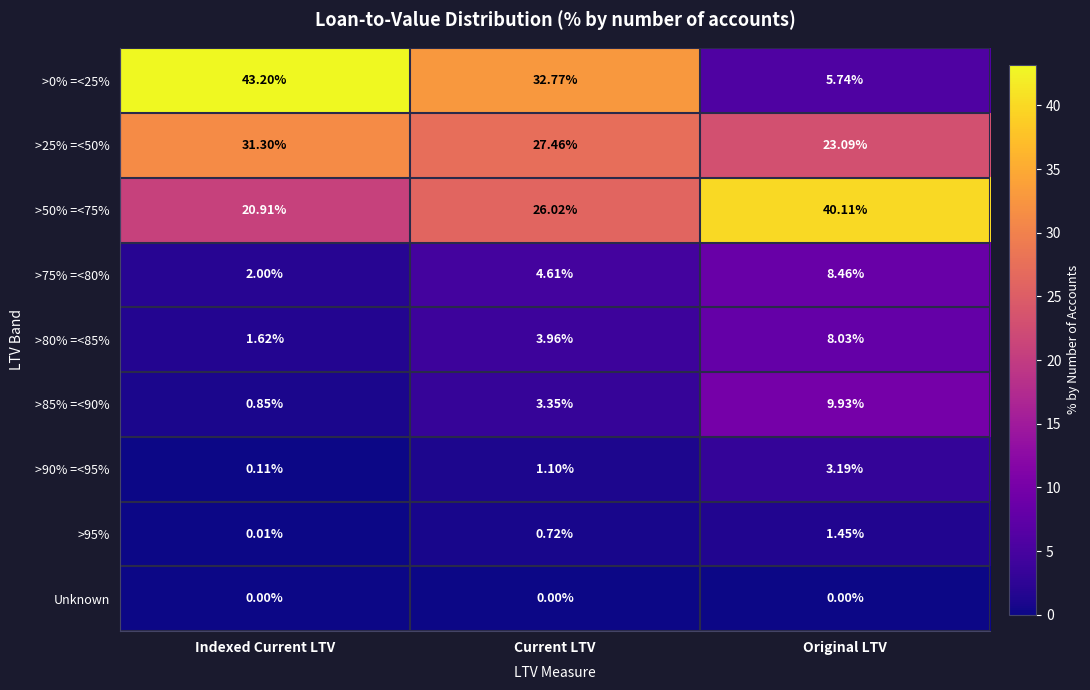

At which category does the chart reach its peak across all series?

Indexed Current LTV